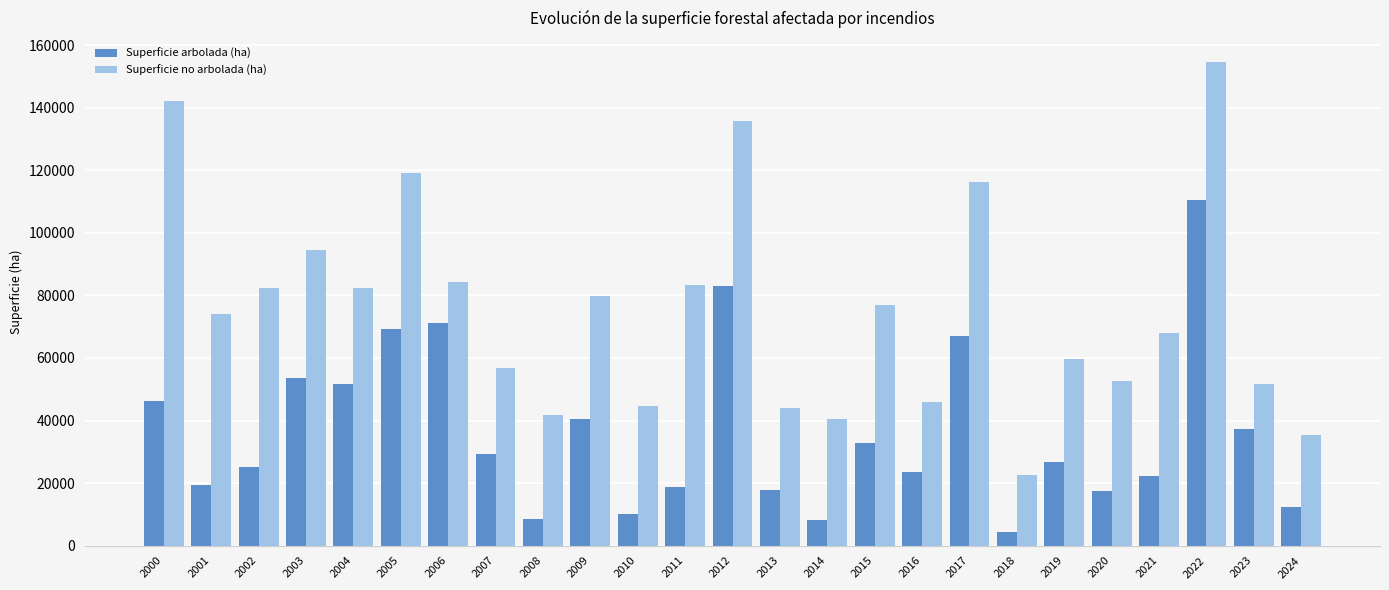

What is the lowest value of the Superficie arbolada (ha) series?

4416.3